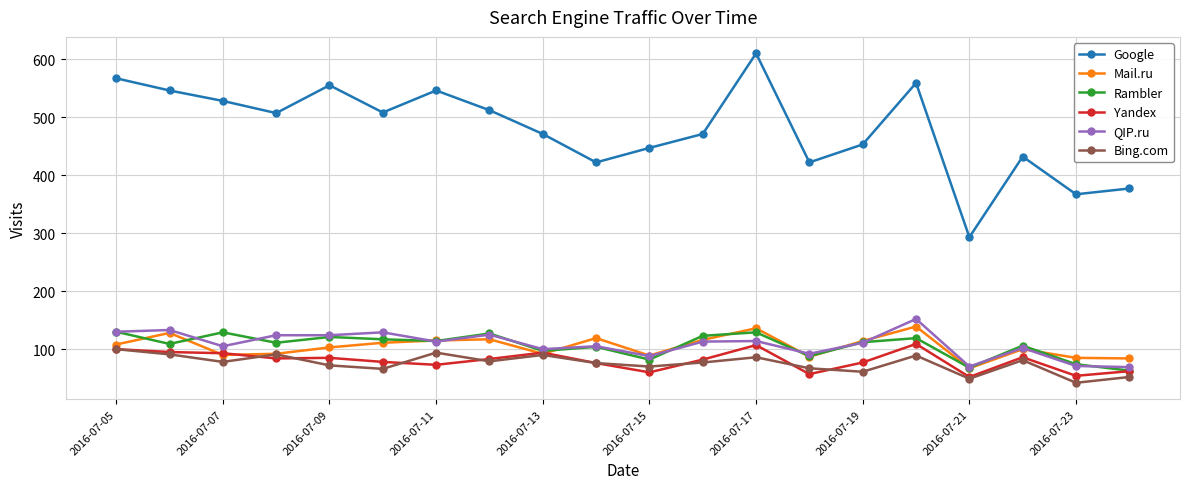

What is the difference between the maximum and minimum values in the Mail.ru series?

72